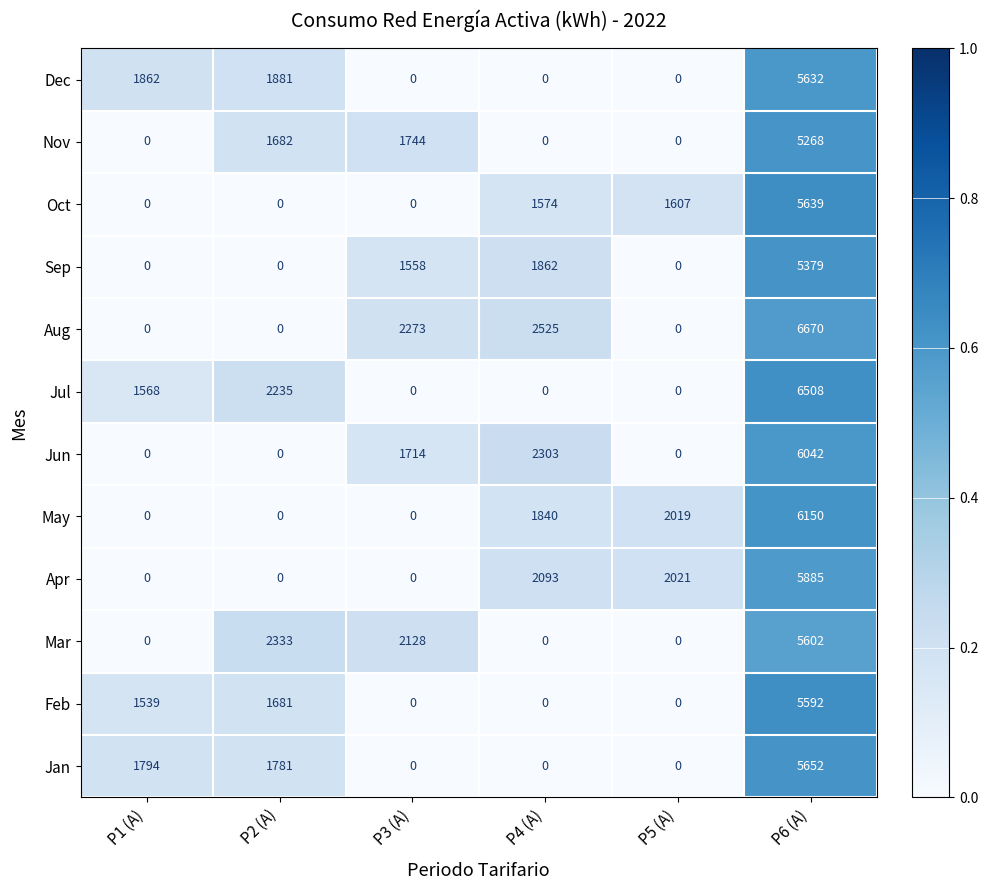

Rank the series by their maximum value, from highest to lowest.

Aug, Jul, May, Jun, Apr, Jan, Oct, Dec, Mar, Feb, Sep, Nov